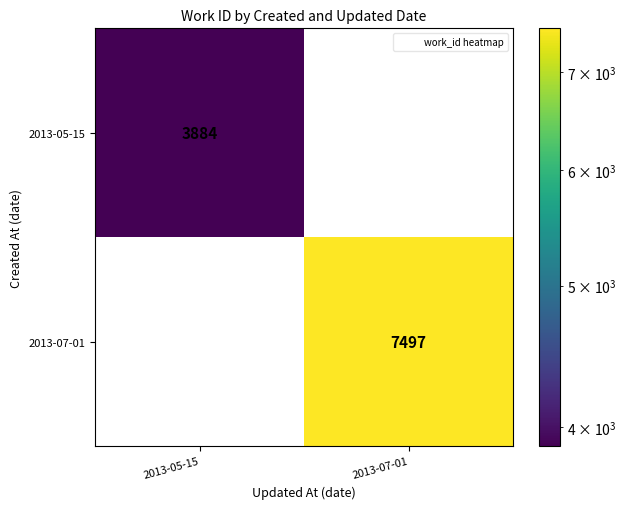

What is the maximum value for 2013-05-15?

3884